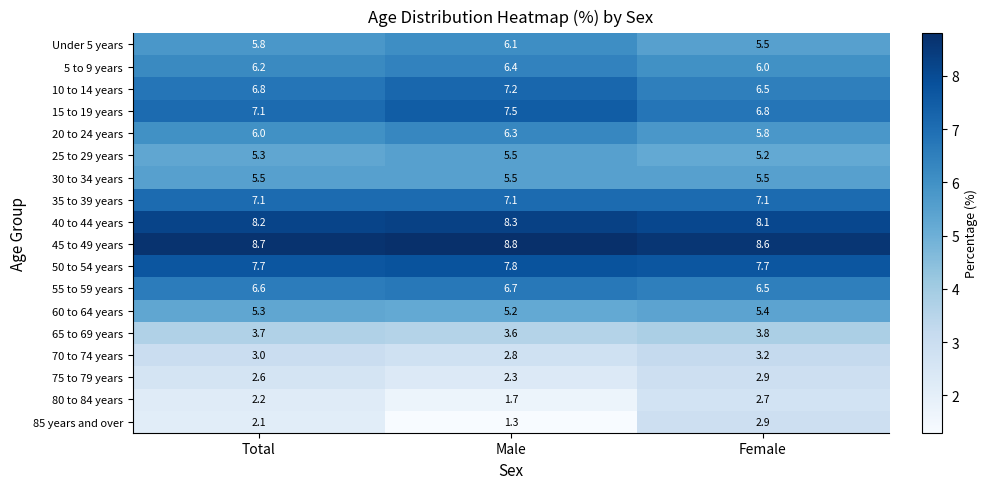

What is the sum of all Under 5 years values?

17.4